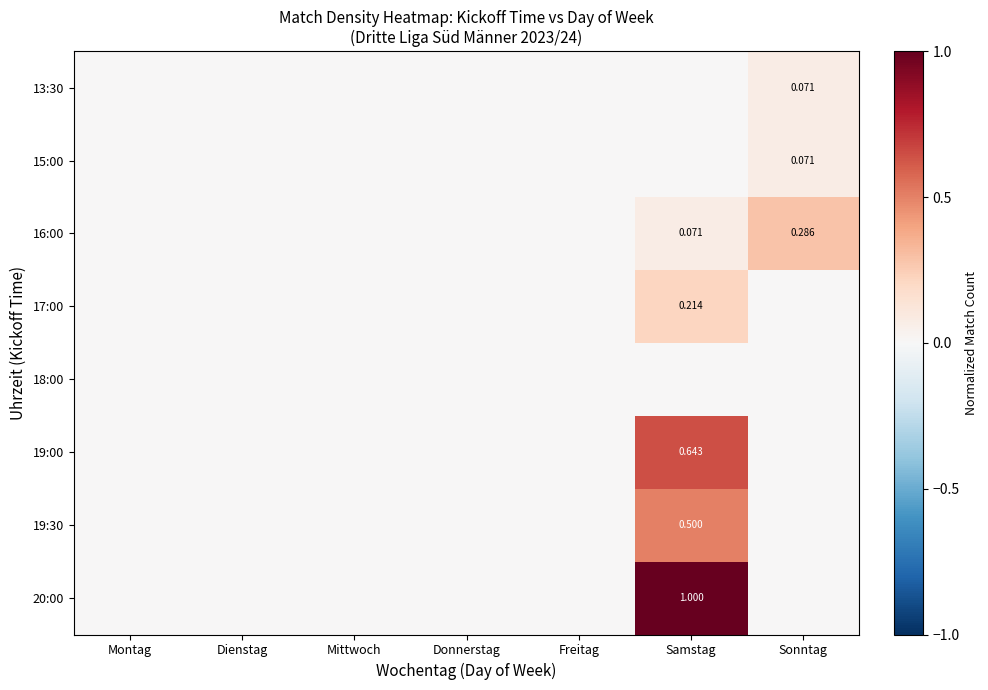

True or false: 19:00 has a value of 0.0 at Montag.

True